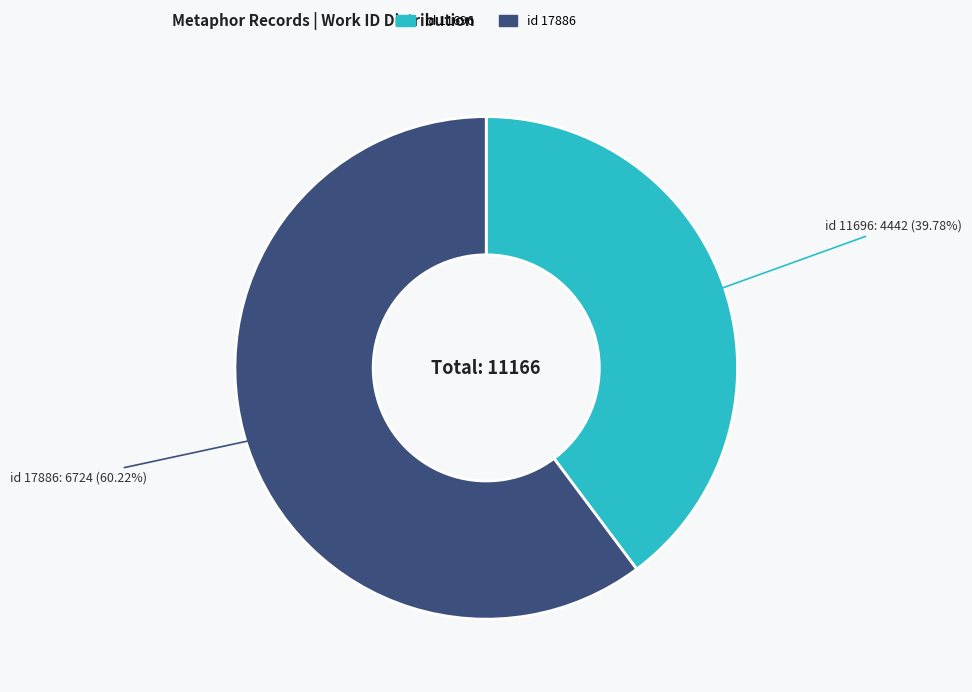

Is there a majority slice in this chart?

Yes